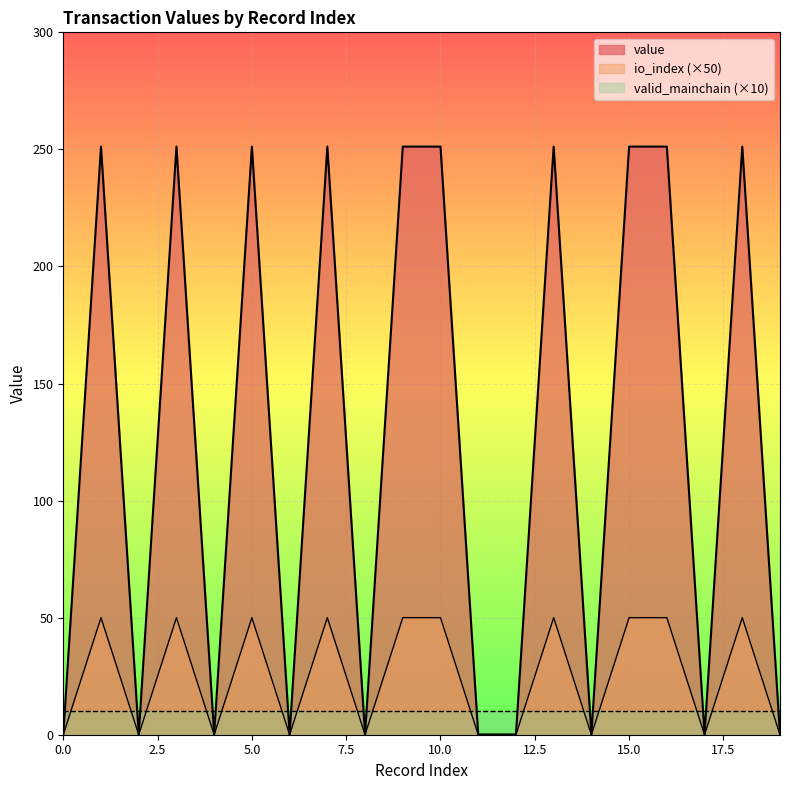

What is the total value across all series at 4?

0.1